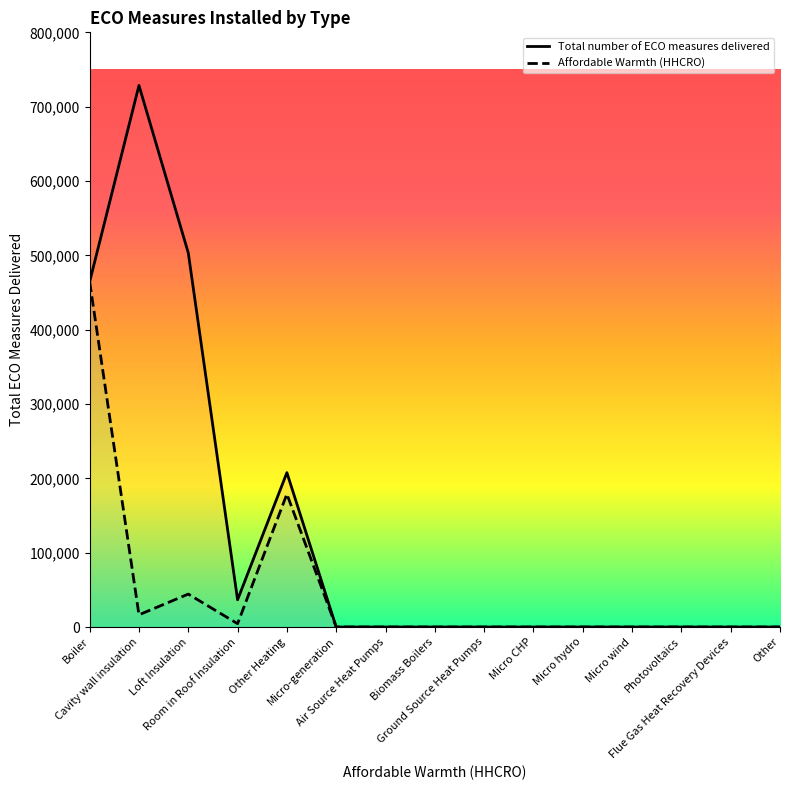

What are all the series names shown in the legend?

Total number of ECO measures delivered, Affordable Warmth (HHCRO)